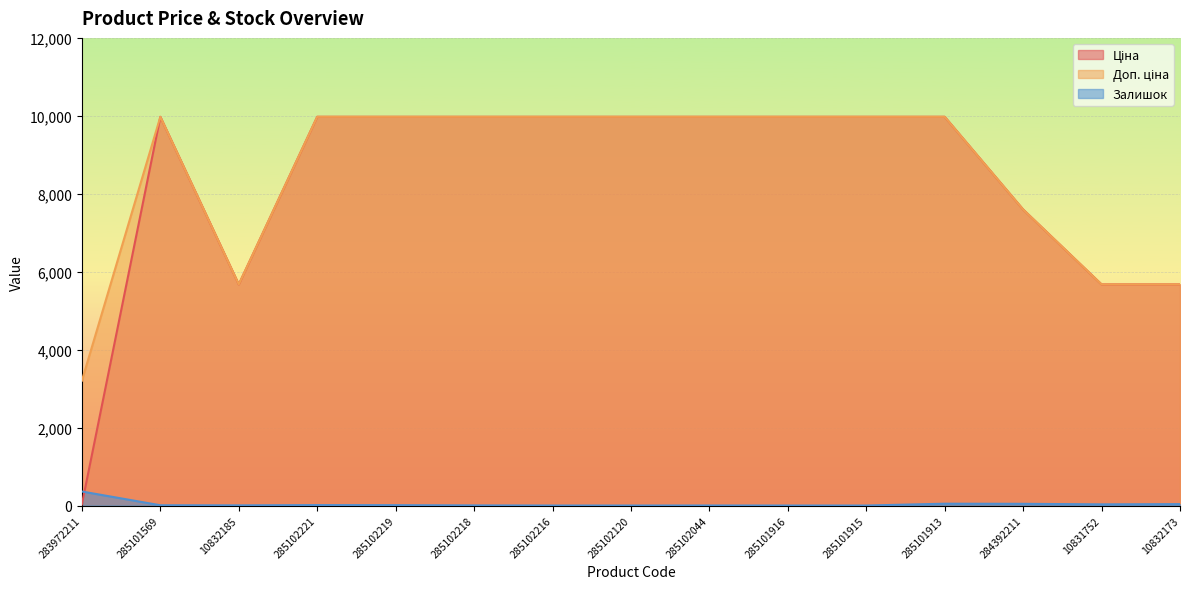

Reading right to left, extract all data points from this chart.

Ціна: 10832173=5673.8	10831752=5673.8	284392211=7596.5	285101913=9975.0	285101915=9975.0	285101916=9975.0	285102044=9975.0	285102120=9975.0	285102216=9975.0	285102218=9975.0	285102219=9975.0	285102221=9975.0	10832185=5673.8	285101569=9975.0	283972211=32.0
Доп. ціна: 10832173=5673.8	10831752=5673.8	284392211=7596.5	285101913=9975.0	285101915=9975.0	285101916=9975.0	285102044=9975.0	285102120=9975.0	285102216=9975.0	285102218=9975.0	285102219=9975.0	285102221=9975.0	10832185=5673.8	285101569=9975.0	283972211=3205.0
Залишок: 10832173=36.0	10831752=30.0	284392211=44.0	285101913=47.0	285101915=0.0	285101916=0.0	285102044=1.0	285102120=0.0	285102216=0.0	285102218=3.0	285102219=9.0	285102221=11.0	10832185=4.0	285101569=7.0	283972211=360.0